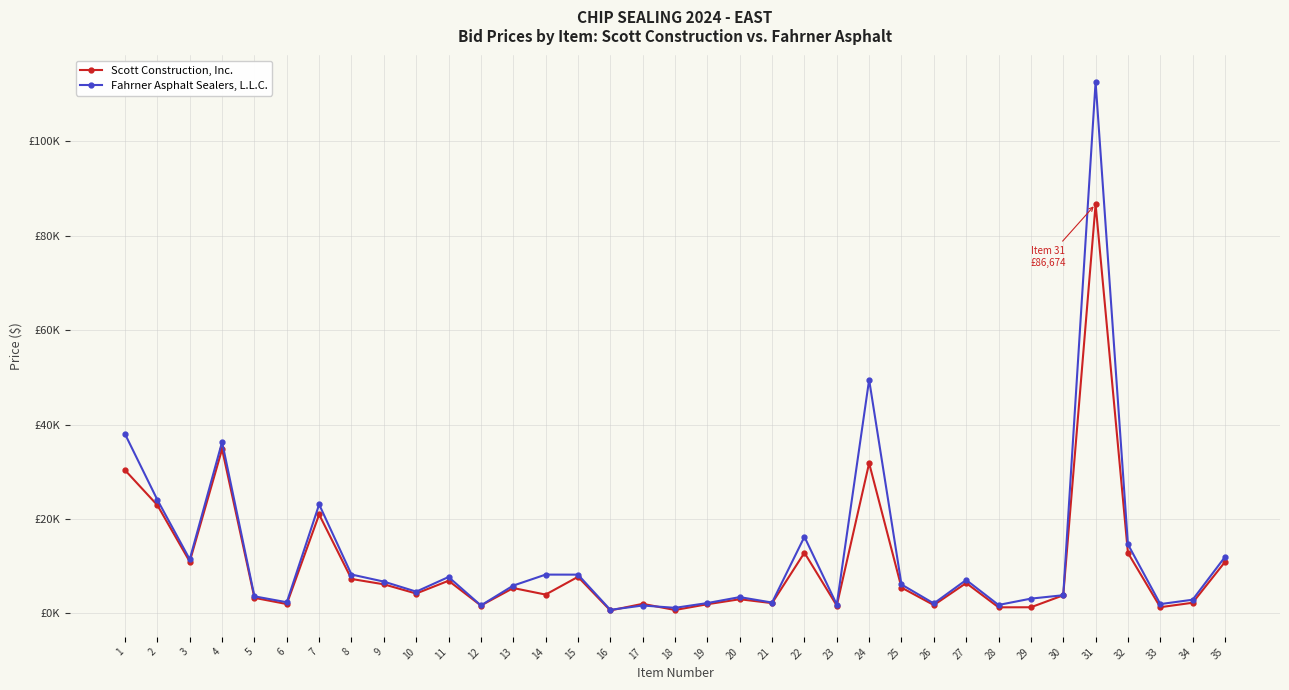

What is the average value of the Scott Construction, Inc. series?

10277.3